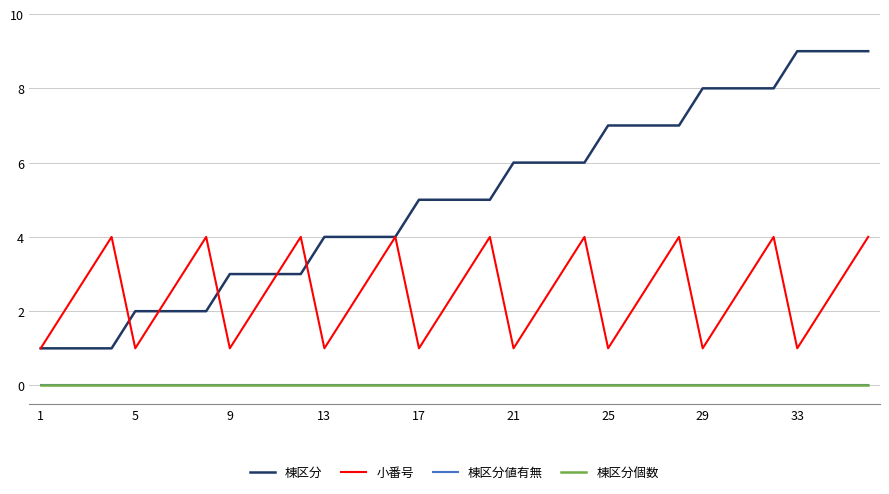

At how many categories does at least one series exceed 7?

8